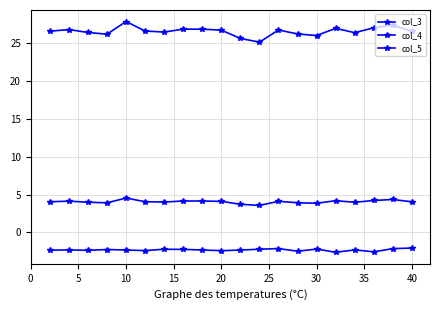

How many interior local valleys does the col_3 series have?

6